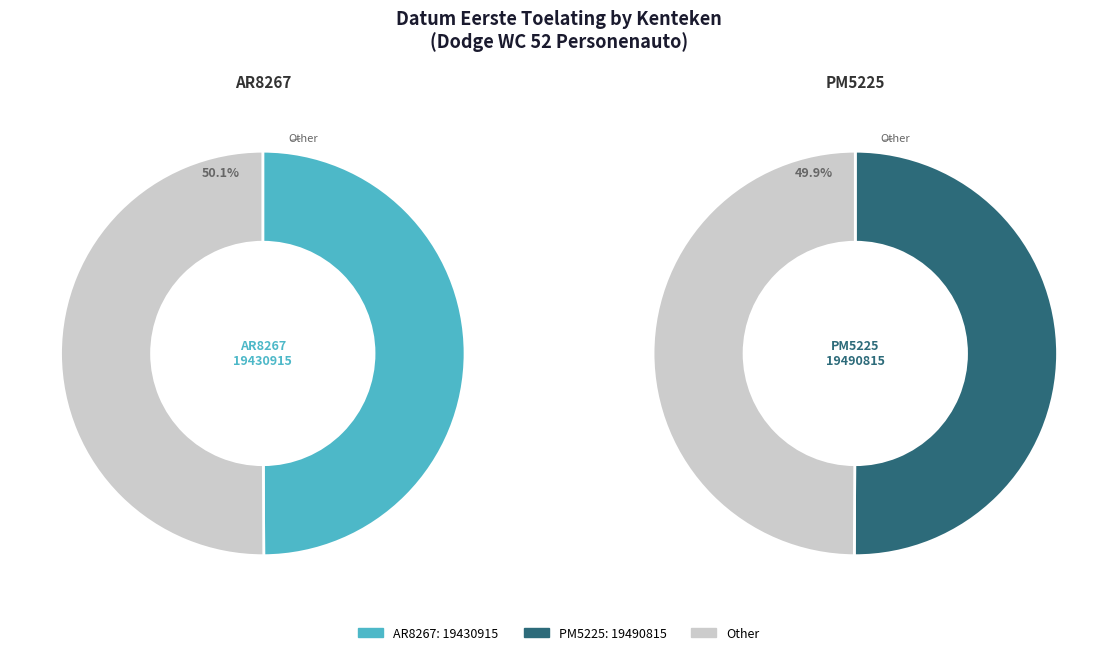

Count the number of slices in the pie.

2